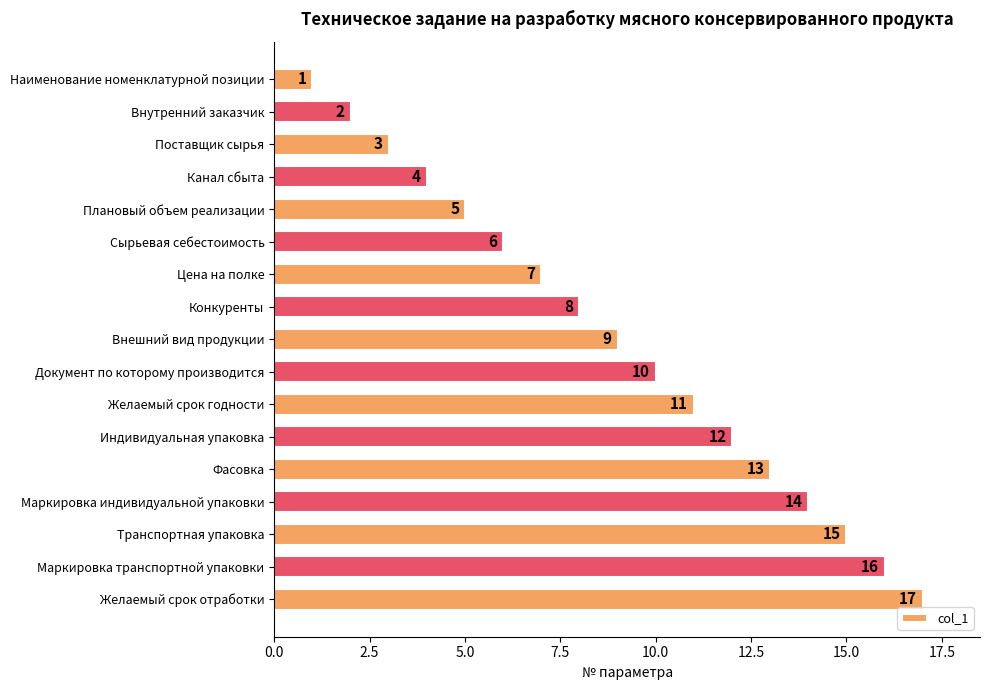

The value at Маркировка транспортной упаковки is 28. True or false?

False